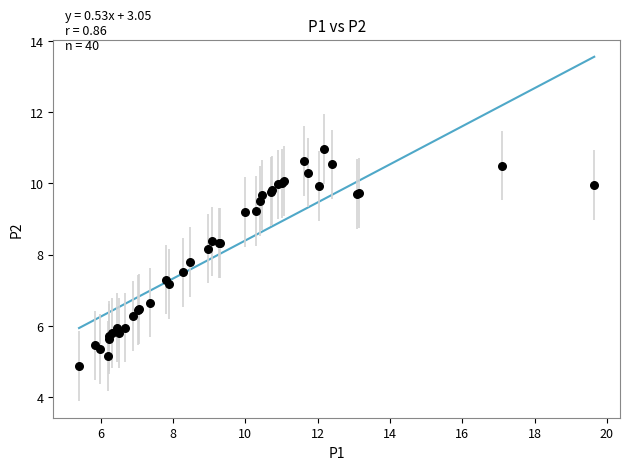

What Y value in the scatter plot is closest to 7?

7.2